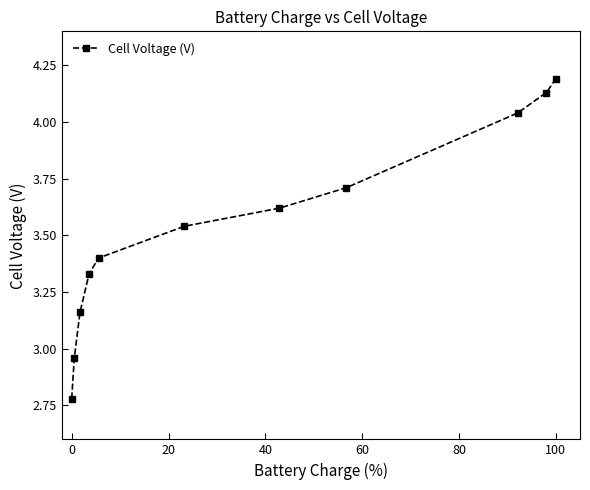

What is the maximum value shown in the chart?

4.2